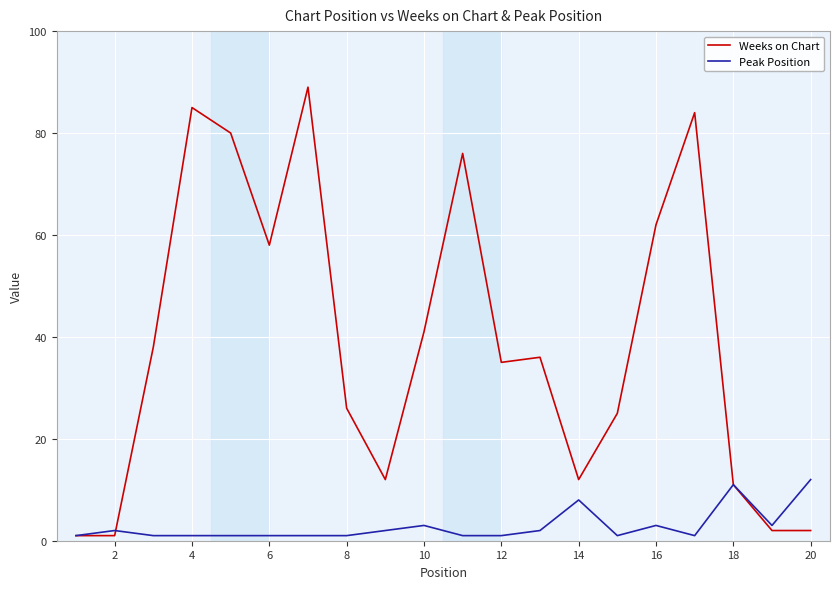

How many values in the Weeks on Chart series are below 36?

10